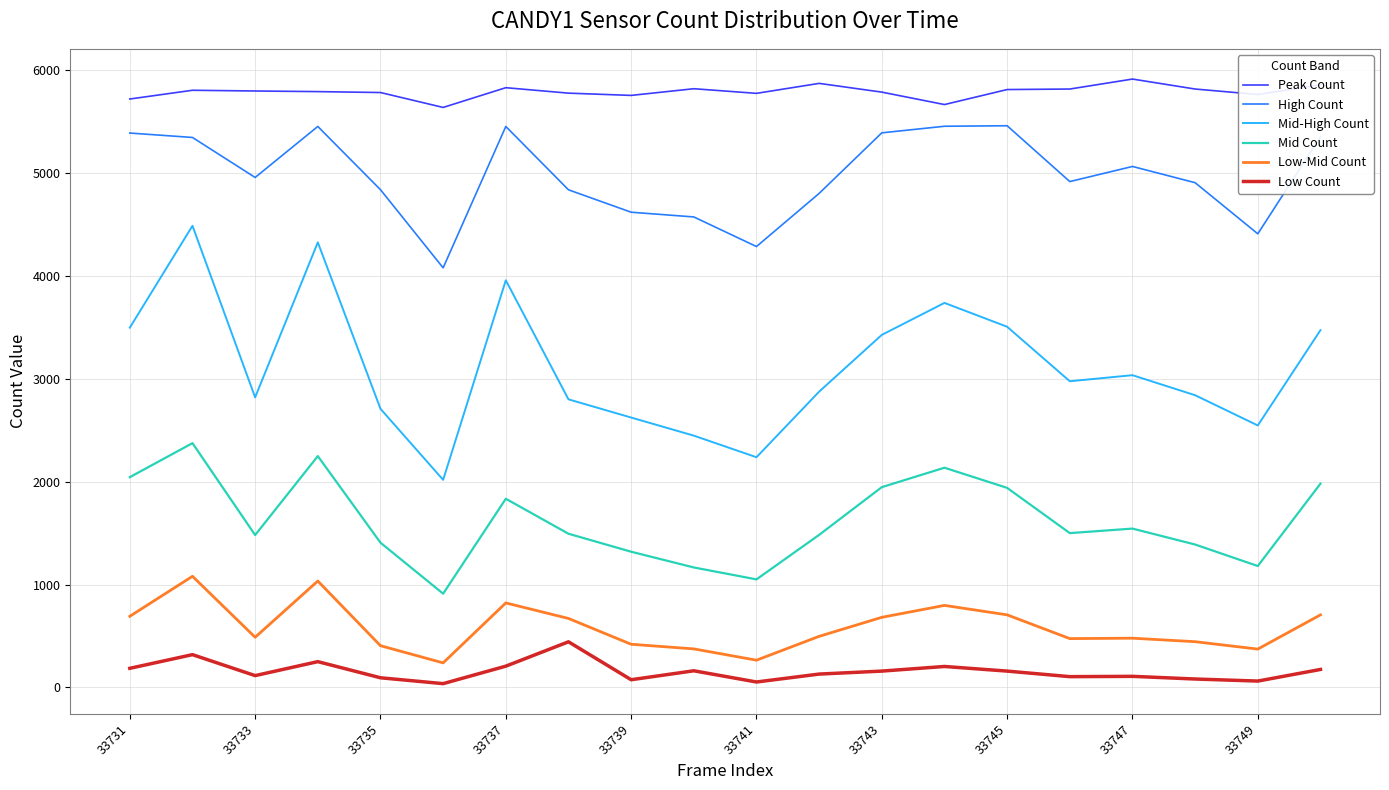

What is the difference between the second highest and minimum values in the Mid-High Count series?

2310